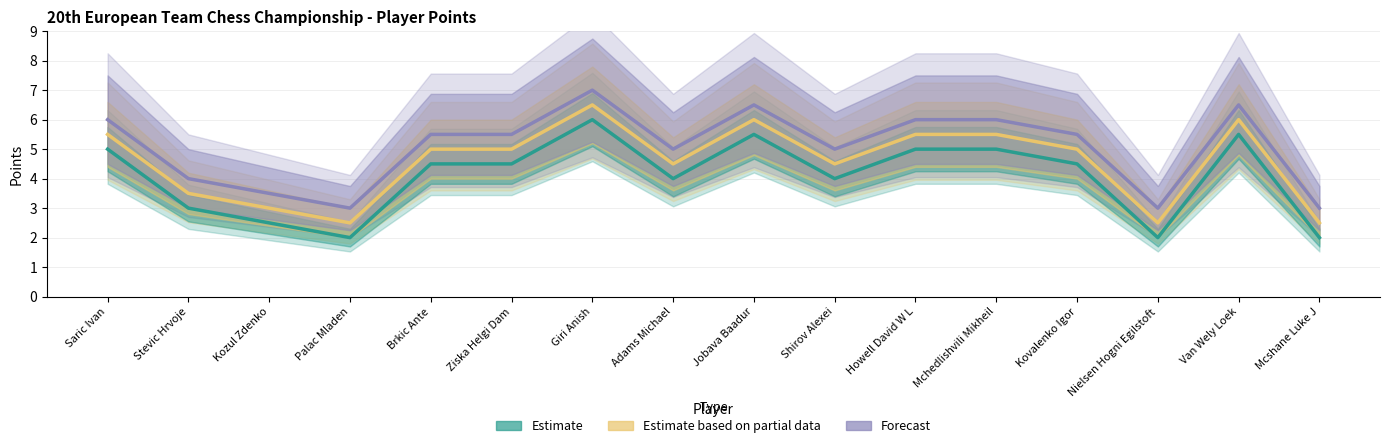

Reading left to right, transcribe all the data shown in this chart.

Estimate: Saric Ivan=5.0	Stevic Hrvoje=3.0	Kozul Zdenko=2.5	Palac Mladen=2.0	Brkic Ante=4.5	Ziska Helgi Dam=4.5	Giri Anish=6.0	Adams Michael=4.0	Jobava Baadur=5.5	Shirov Alexei=4.0	Howell David W L=5.0	Mchedlishvili Mikheil=5.0	Kovalenko Igor=4.5	Nielsen Hogni Egilstoft=2.0	Van Wely Loek=5.5	Mcshane Luke J=2.0
Estimate based on partial data: Saric Ivan=5.5	Stevic Hrvoje=3.5	Kozul Zdenko=3.0	Palac Mladen=2.5	Brkic Ante=5.0	Ziska Helgi Dam=5.0	Giri Anish=6.5	Adams Michael=4.5	Jobava Baadur=6.0	Shirov Alexei=4.5	Howell David W L=5.5	Mchedlishvili Mikheil=5.5	Kovalenko Igor=5.0	Nielsen Hogni Egilstoft=2.5	Van Wely Loek=6.0	Mcshane Luke J=2.5
Forecast: Saric Ivan=6.0	Stevic Hrvoje=4.0	Kozul Zdenko=3.5	Palac Mladen=3.0	Brkic Ante=5.5	Ziska Helgi Dam=5.5	Giri Anish=7.0	Adams Michael=5.0	Jobava Baadur=6.5	Shirov Alexei=5.0	Howell David W L=6.0	Mchedlishvili Mikheil=6.0	Kovalenko Igor=5.5	Nielsen Hogni Egilstoft=3.0	Van Wely Loek=6.5	Mcshane Luke J=3.0